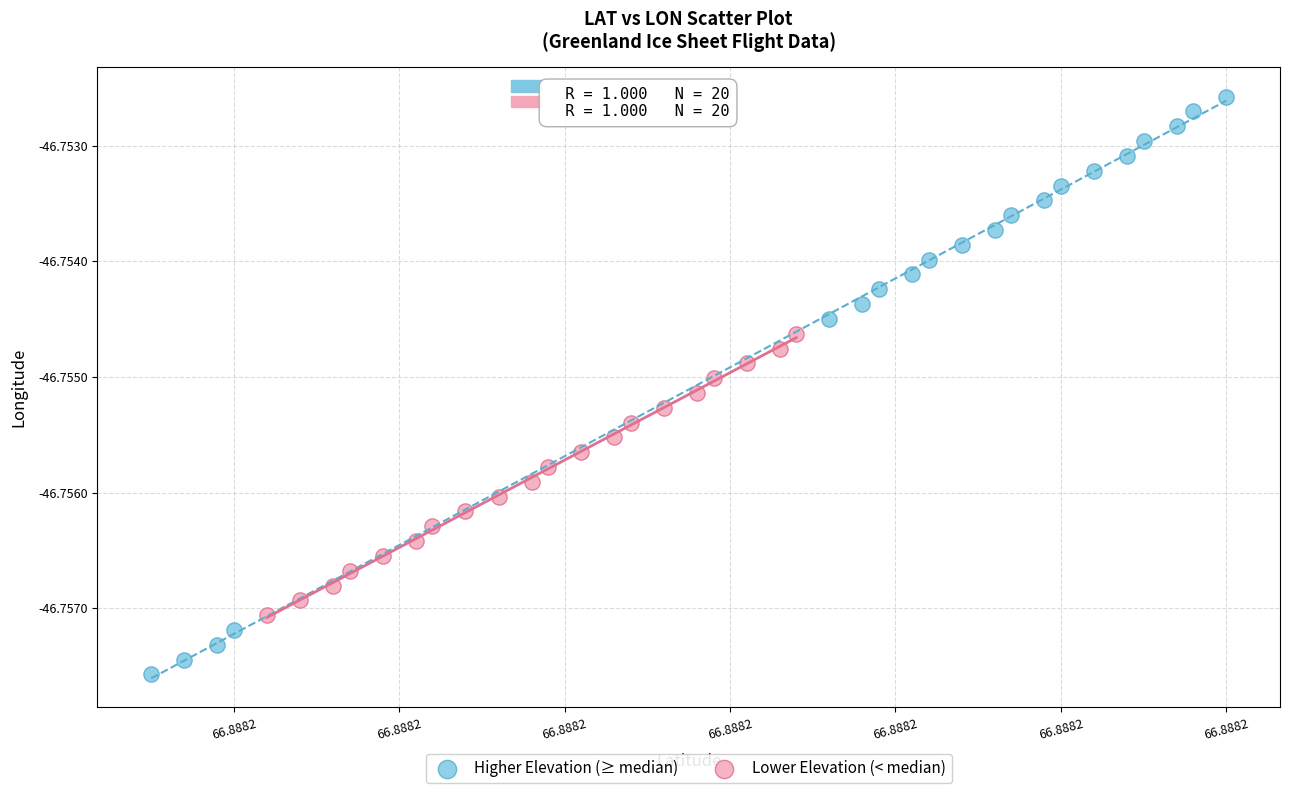

What are all the series names shown in the legend?

Higher Elevation (≥ median), Lower Elevation (< median)